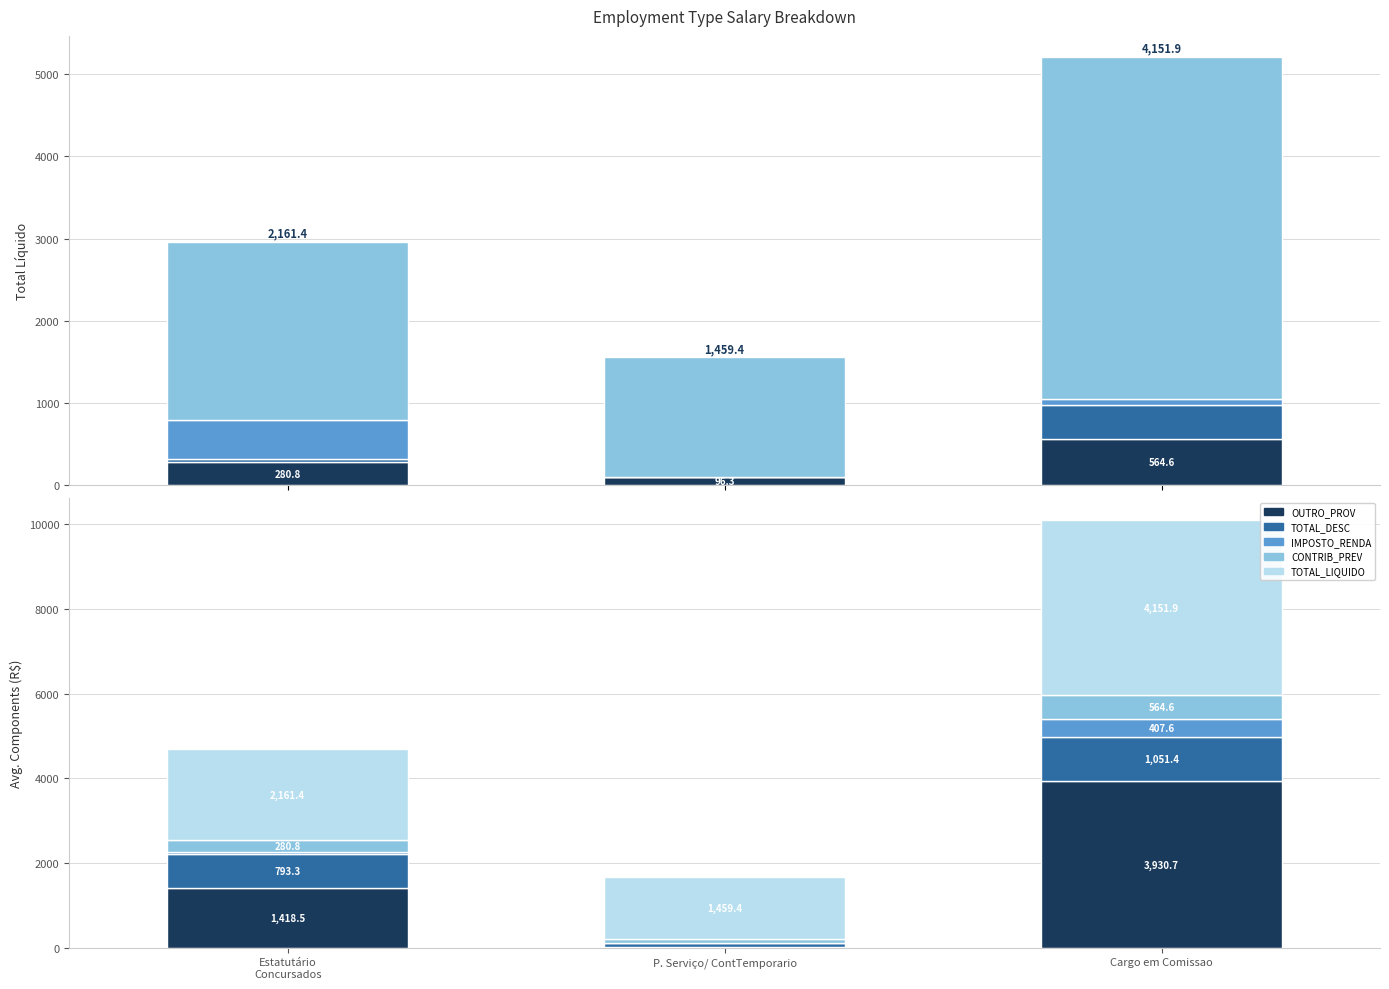

At how many categories does at least one series exceed 2072?

2